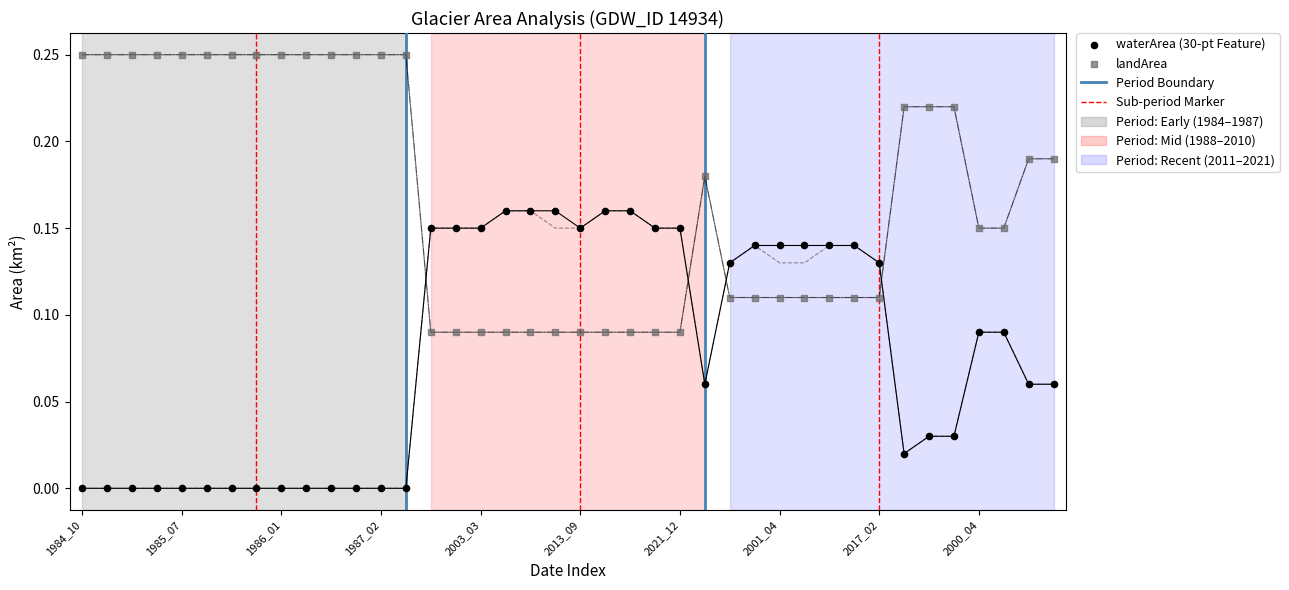

Which series contains the lowest Y value?

waterArea (30-pt Feature)